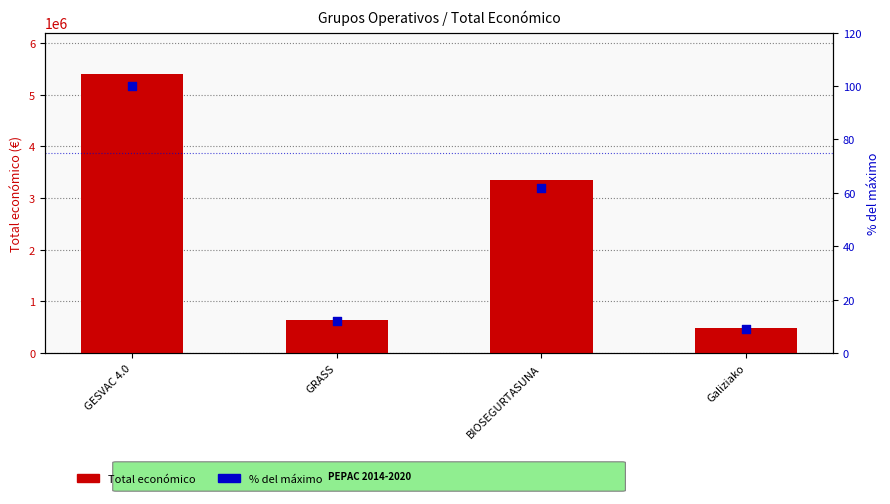

At which category is the sum across all series the highest?

GESVAC 4.0